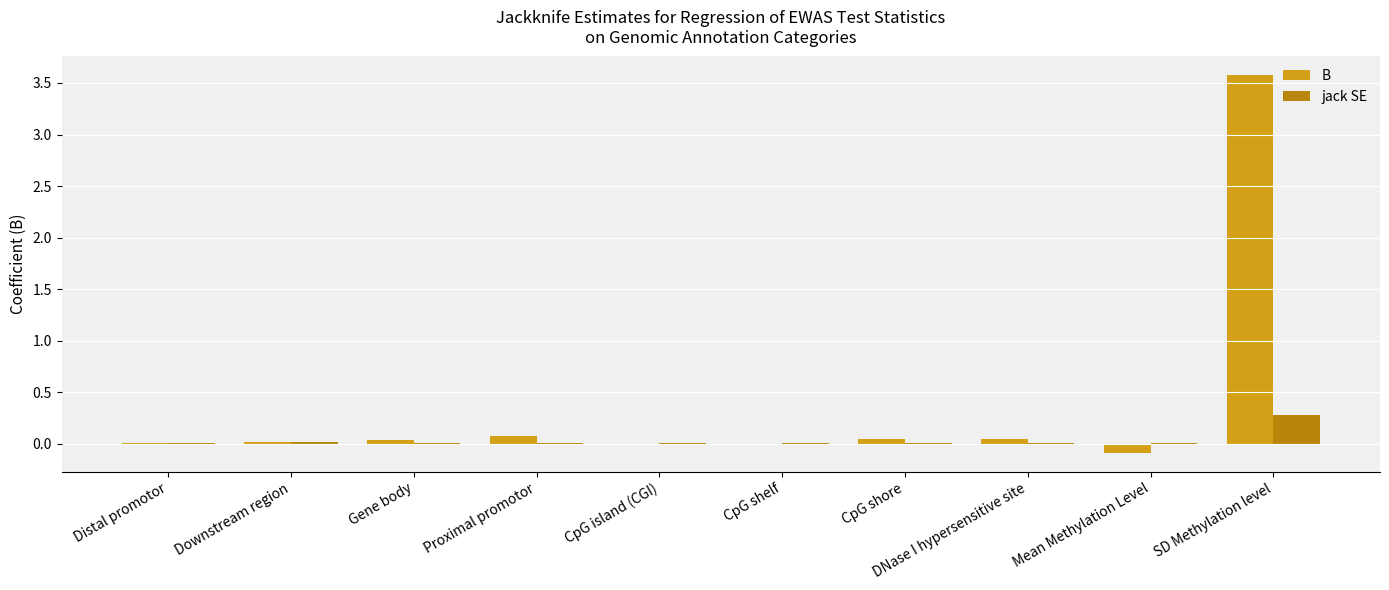

Count the number of categories in the chart.

10